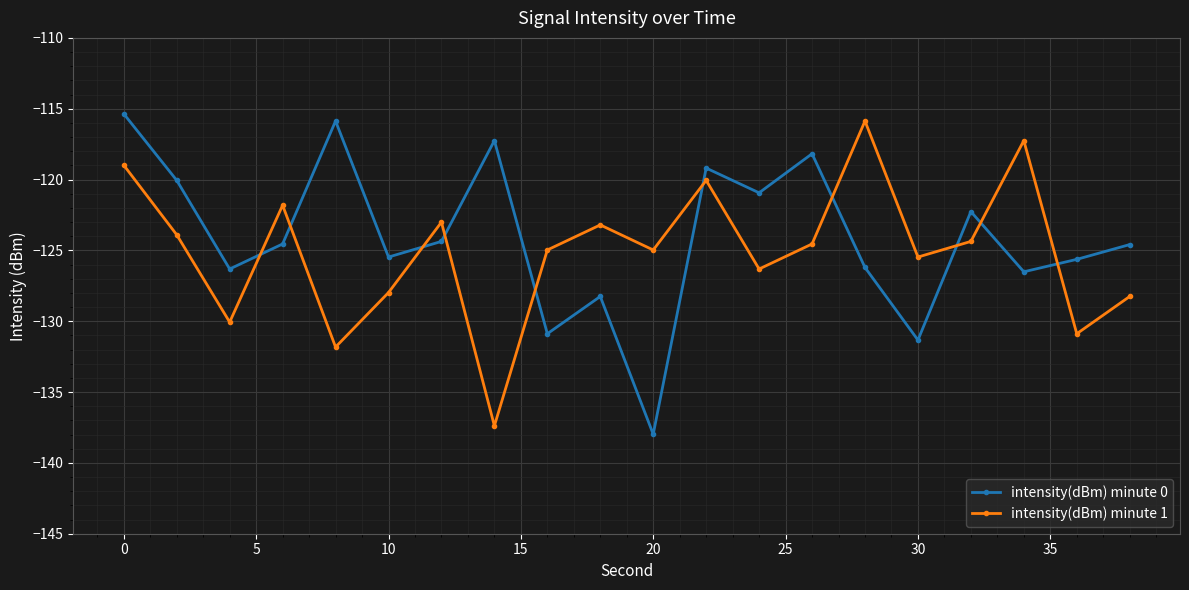

Which series has the largest total across all categories?

intensity(dBm) minute 0